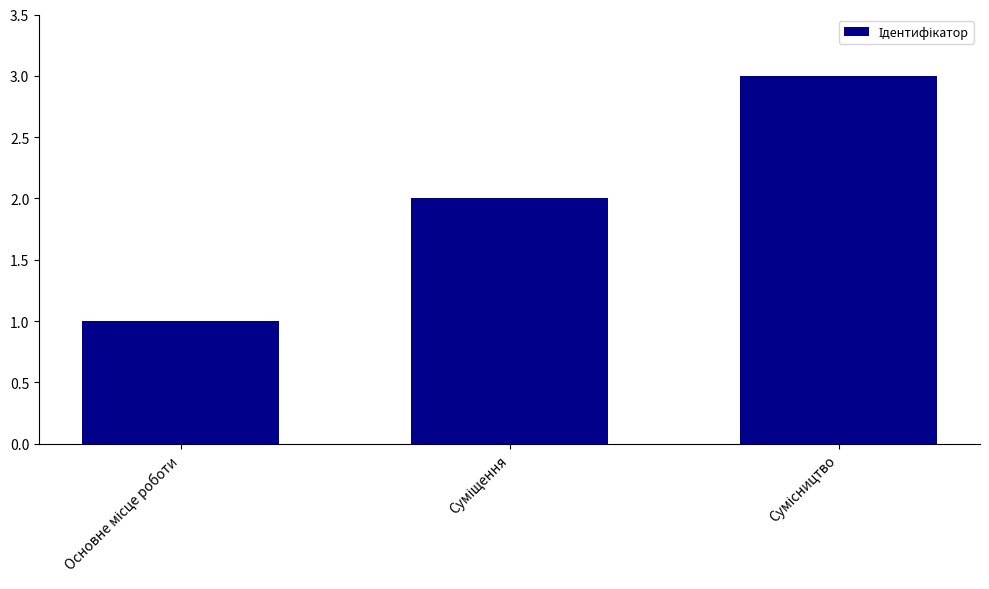

What is the sum of all values?

6